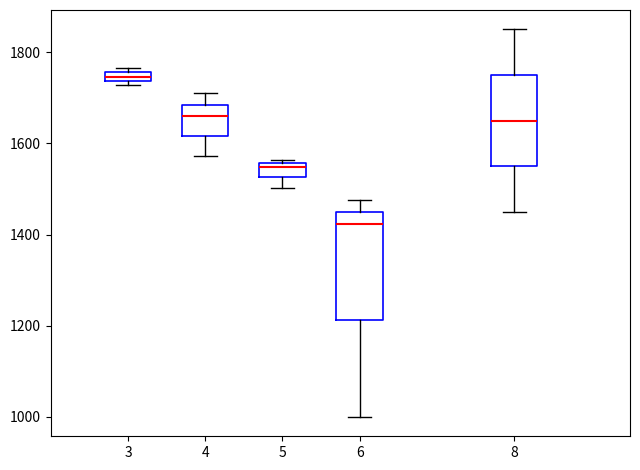

Where does the lower whisker of the box at x = 4 end on the y-axis? The values are not printed on the chart, so give them approximately, as read against the axis.

1580